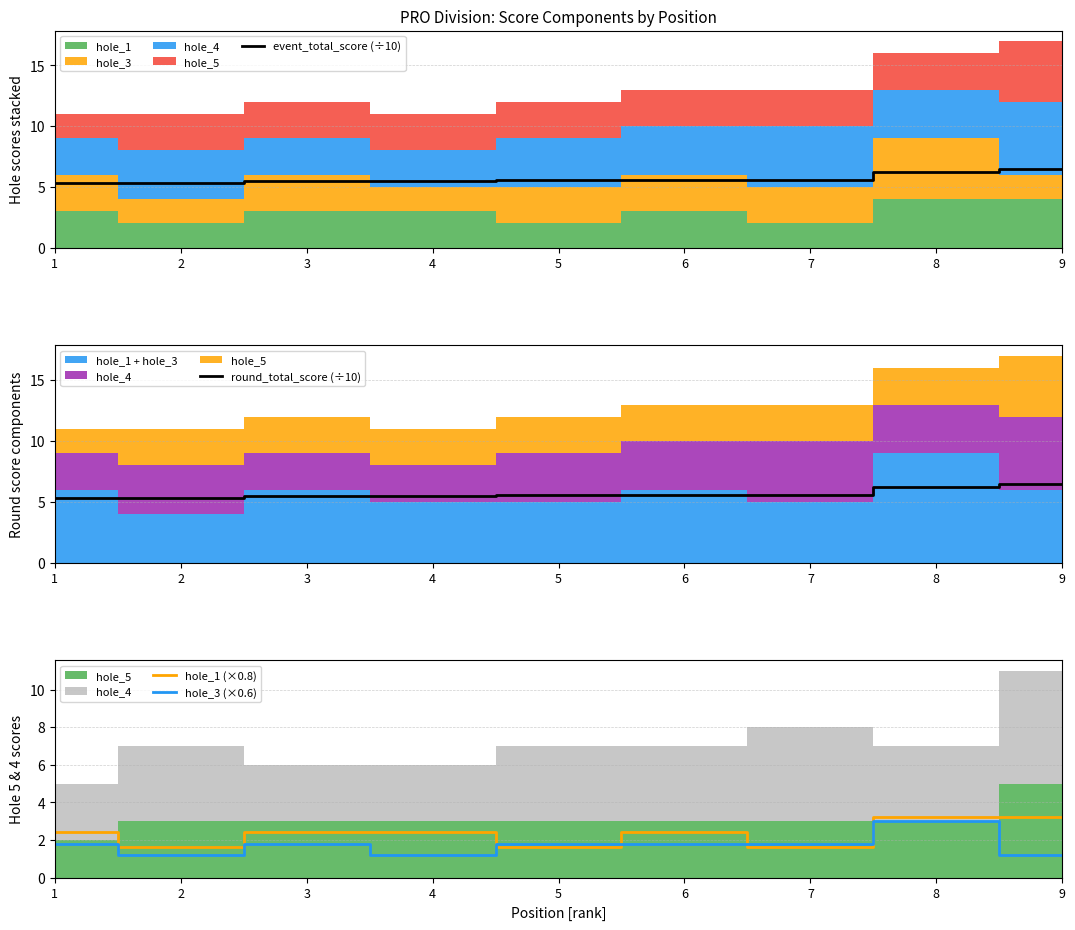

True or false: round_total_score (÷10) and hole_1 (×0.8) cross at least once.

False